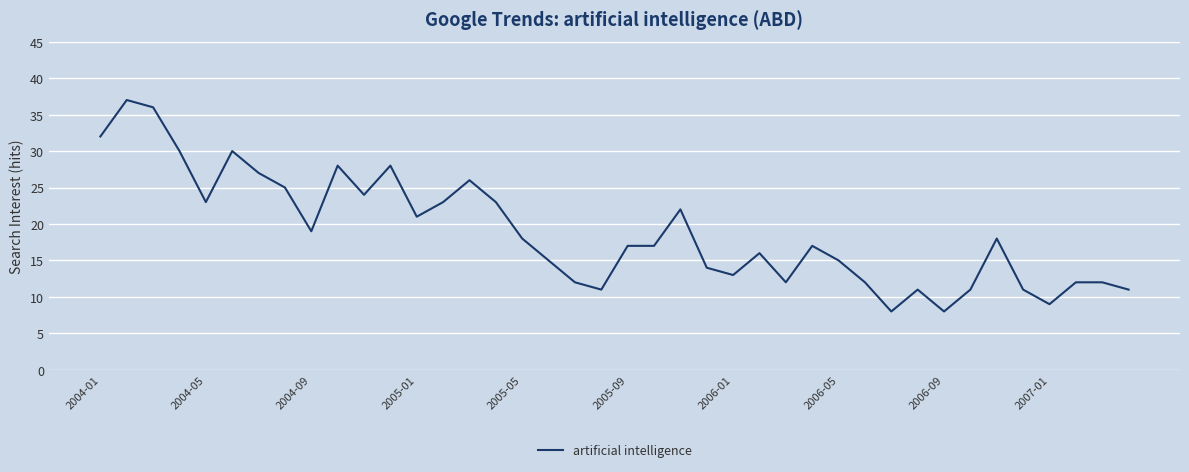

What is the difference between the maximum and minimum values?

29